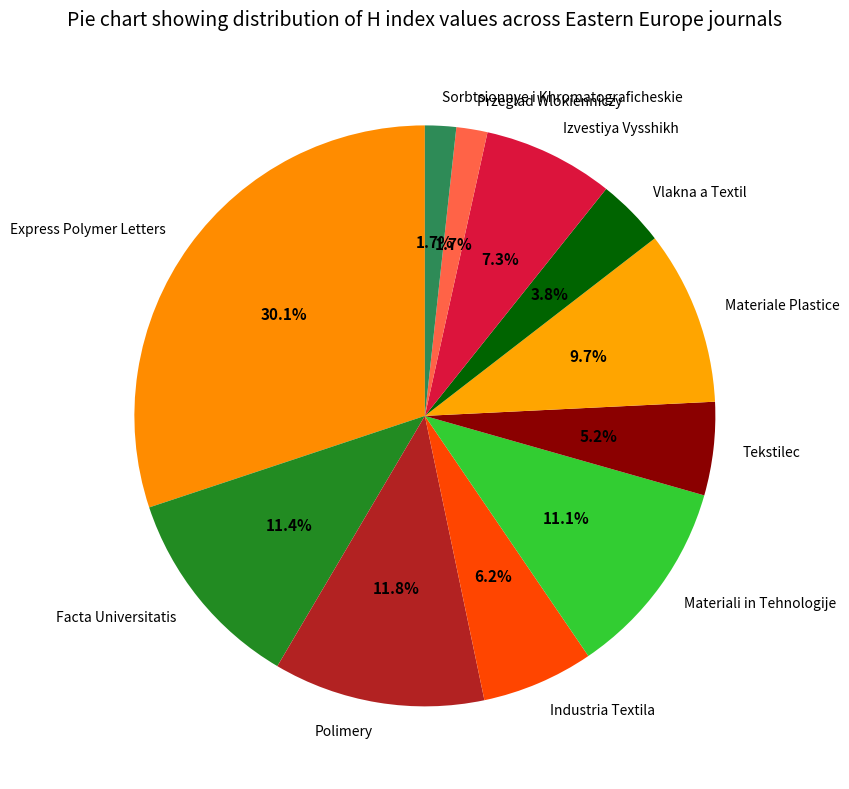

What percentage is the Express Polymer Letters slice, to the nearest percent?

30%